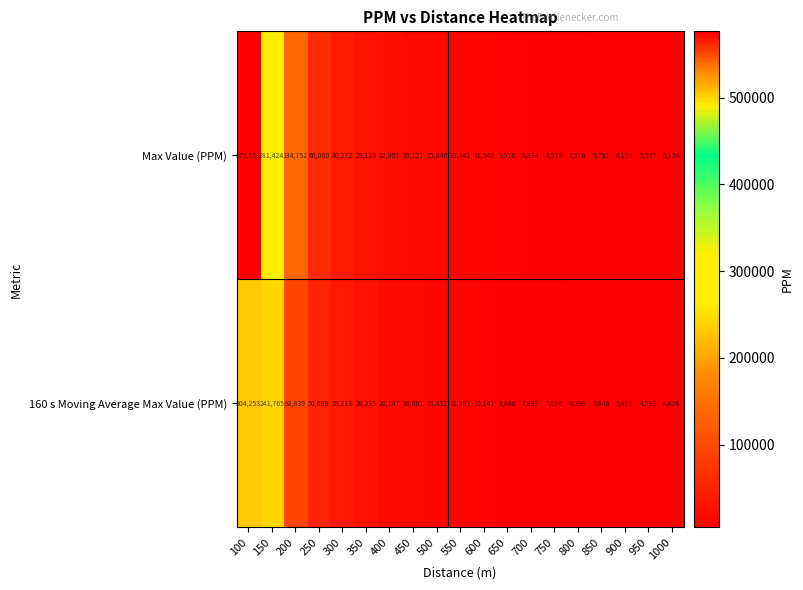

Which label corresponds to the smallest value in the chart?

1000